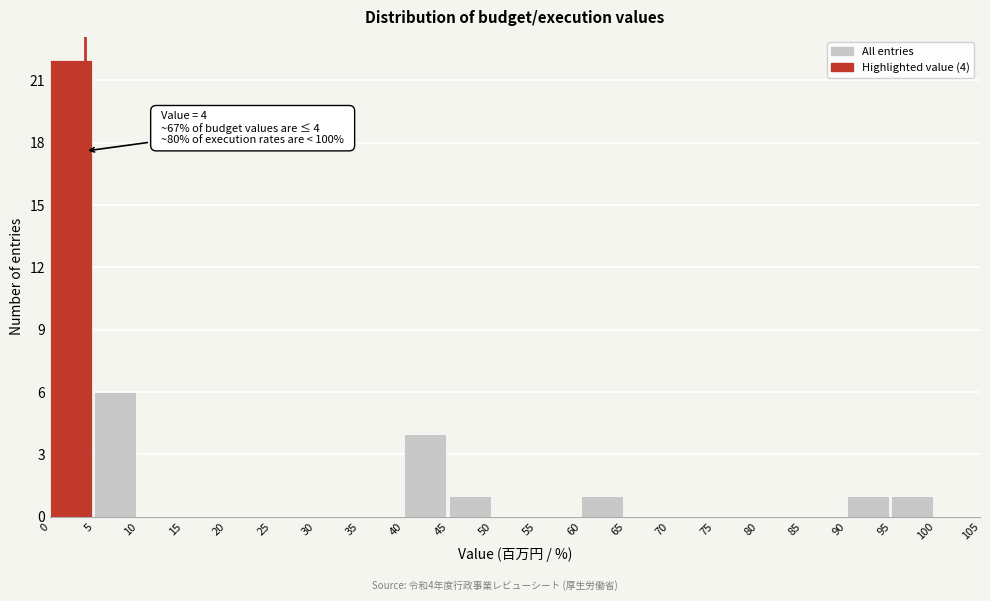

Which range on the x-axis has the tallest bar?

0 to 5